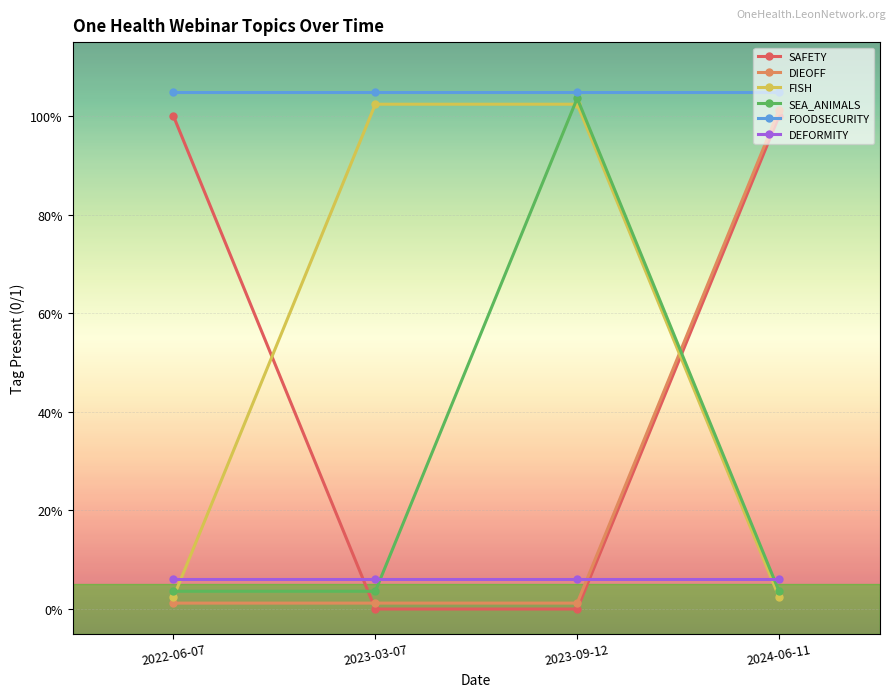

What is the sum of the SAFETY values at 2023-03-07 and 2024-06-11?

1.0